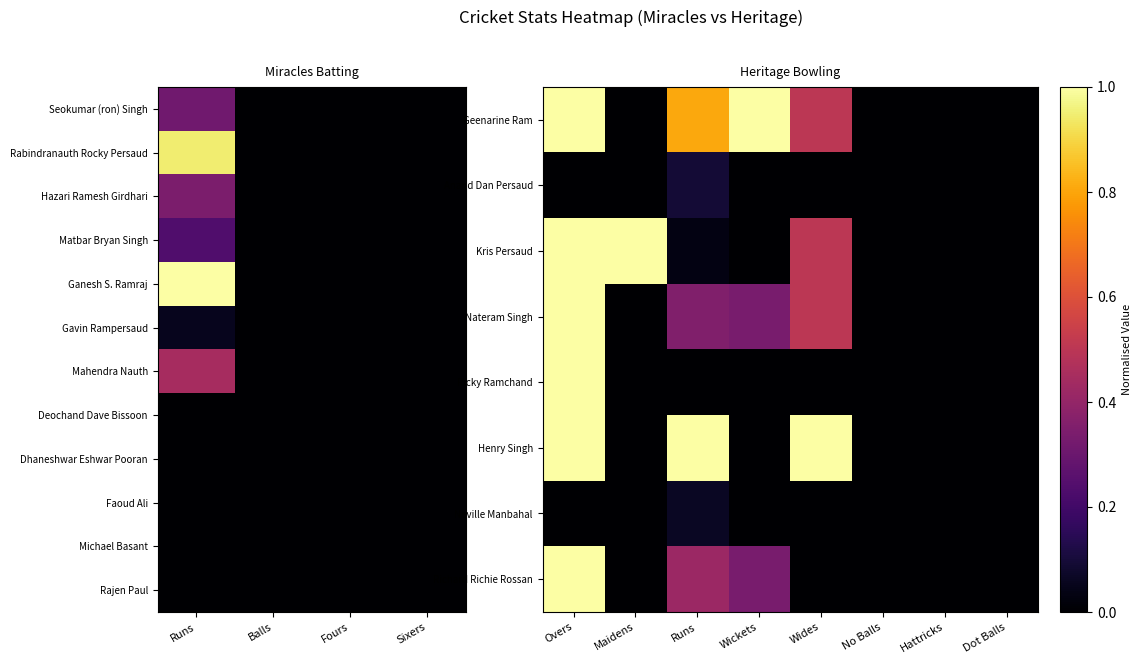

What is the average value of the Rabindranauth Rocky Persaud series?

0.1